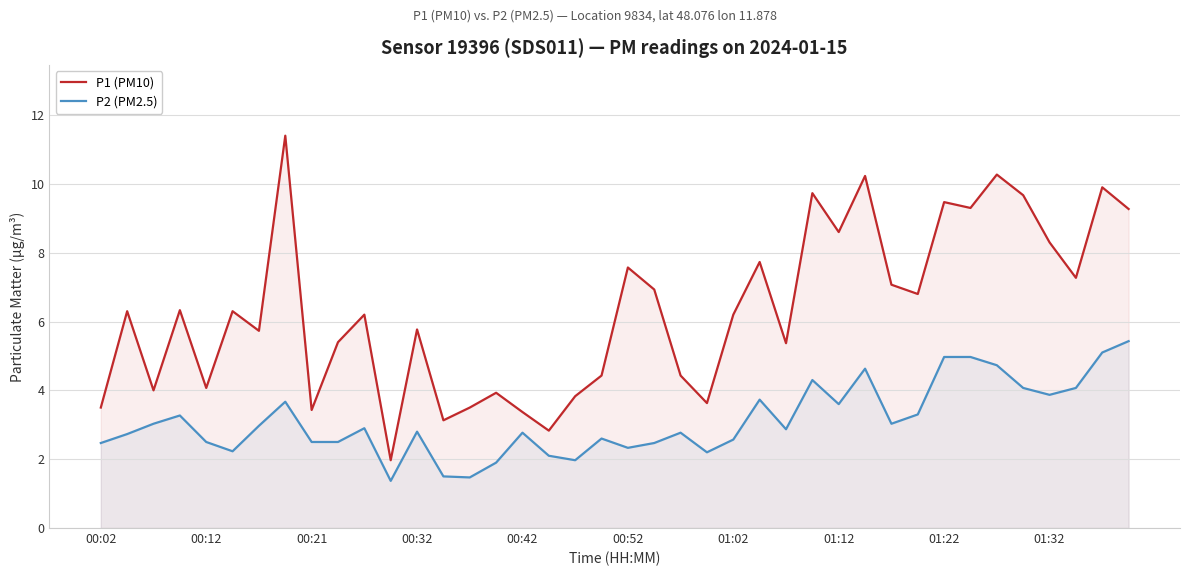

At 01:12, list the series in order from smallest to largest.

P2 (PM2.5), P1 (PM10)